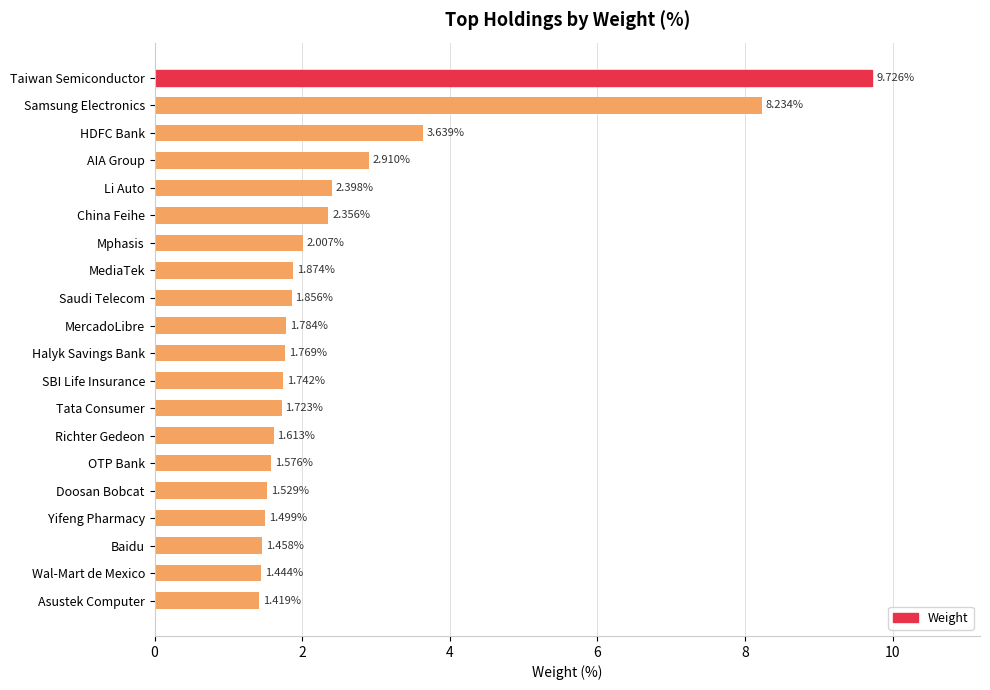

What is the difference between the second highest and minimum values?

6.8